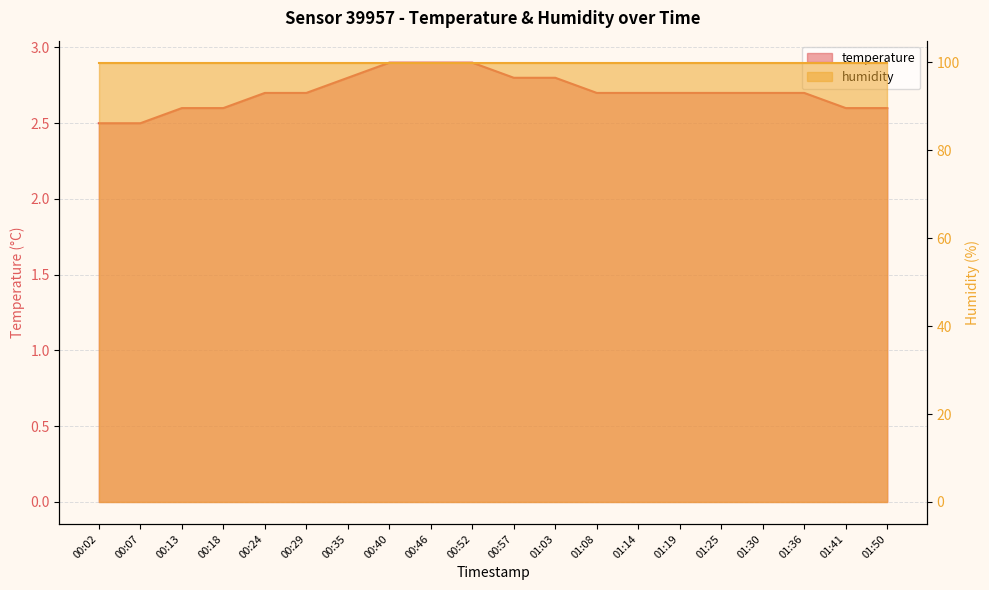

What is the maximum value shown in the chart?

2.9